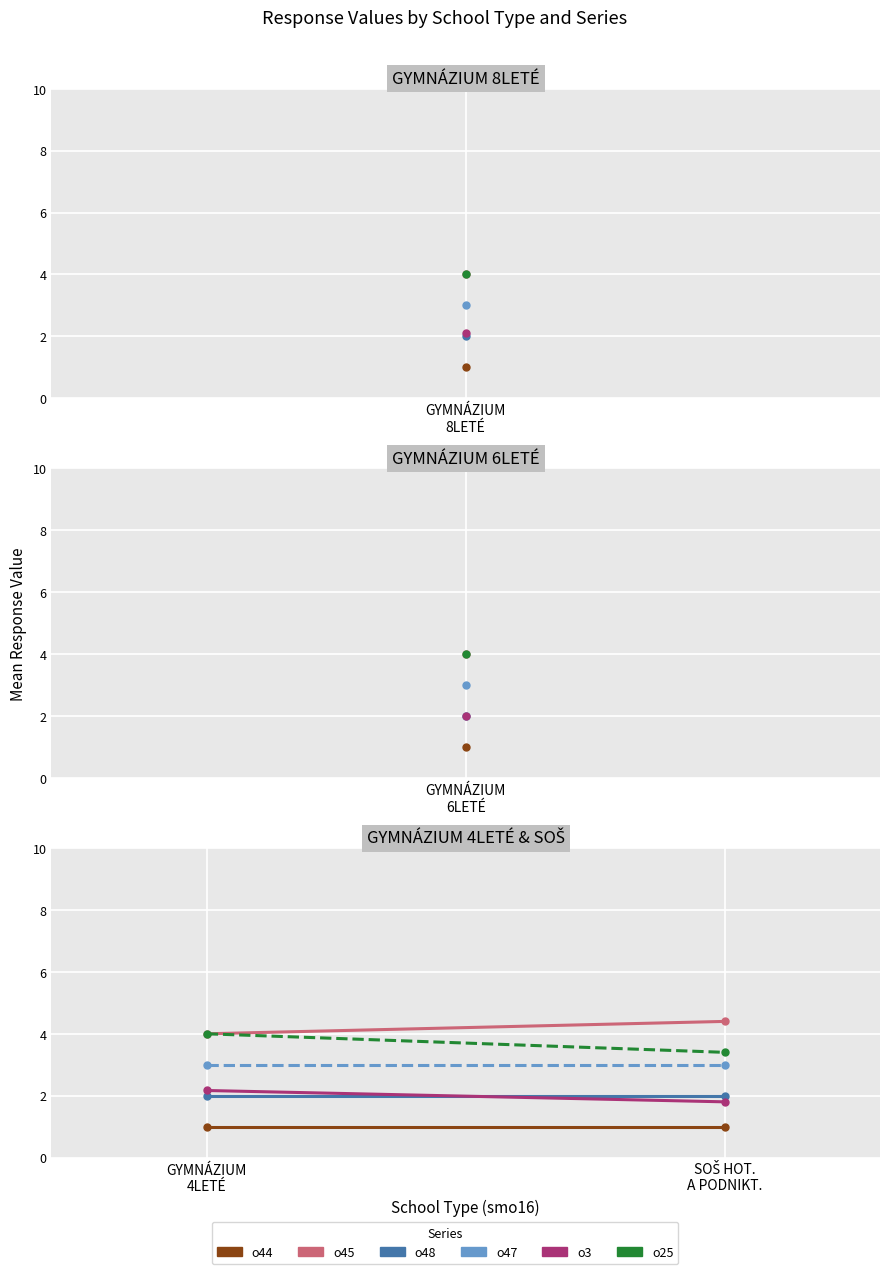

What is the total value across all series at SOŠ HOT. A PODNIKT.?

15.6